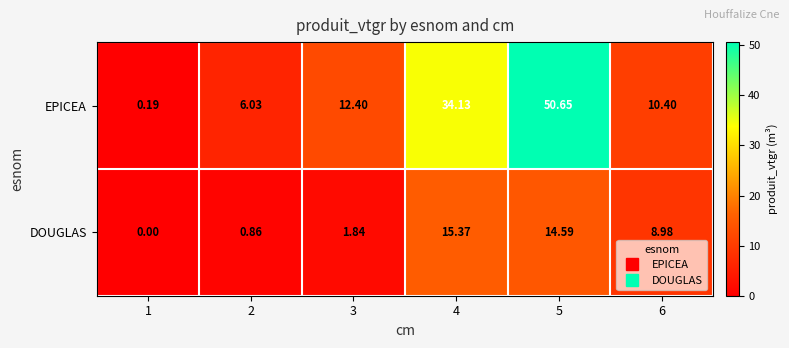

Which series has the largest range (max minus min)?

EPICEA